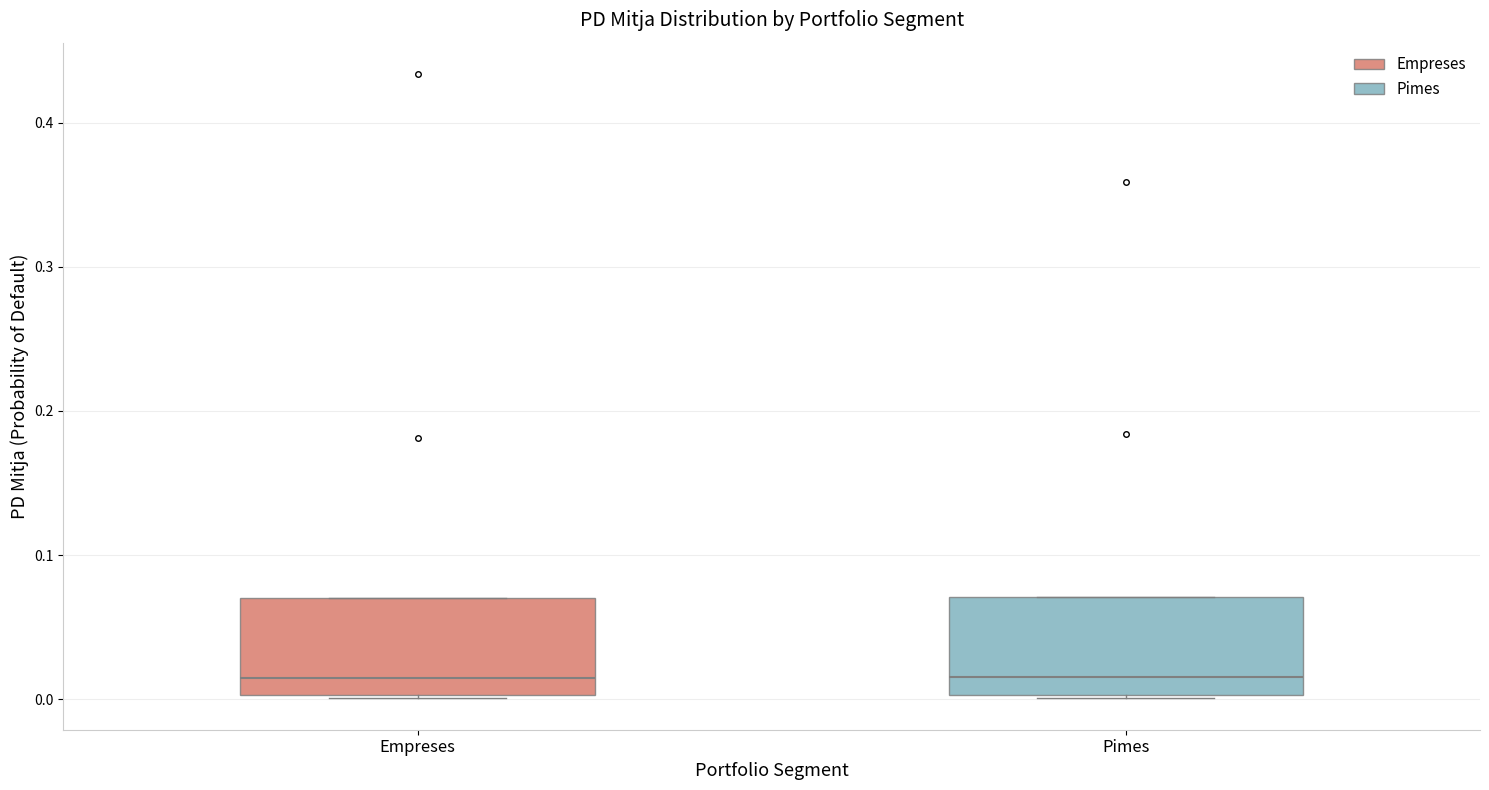

Reading left to right, read every box against the y-axis: the position of its median line, the range the box covers, and the ends of its whiskers. The values are not printed on the chart, so give them approximately, as read against the axis.

Empreses: median 0.01, box 0.00 to 0.07, whiskers 0.00 to 0.07
Pimes: median 0.02, box 0.00 to 0.07, whiskers 0.00 to 0.07